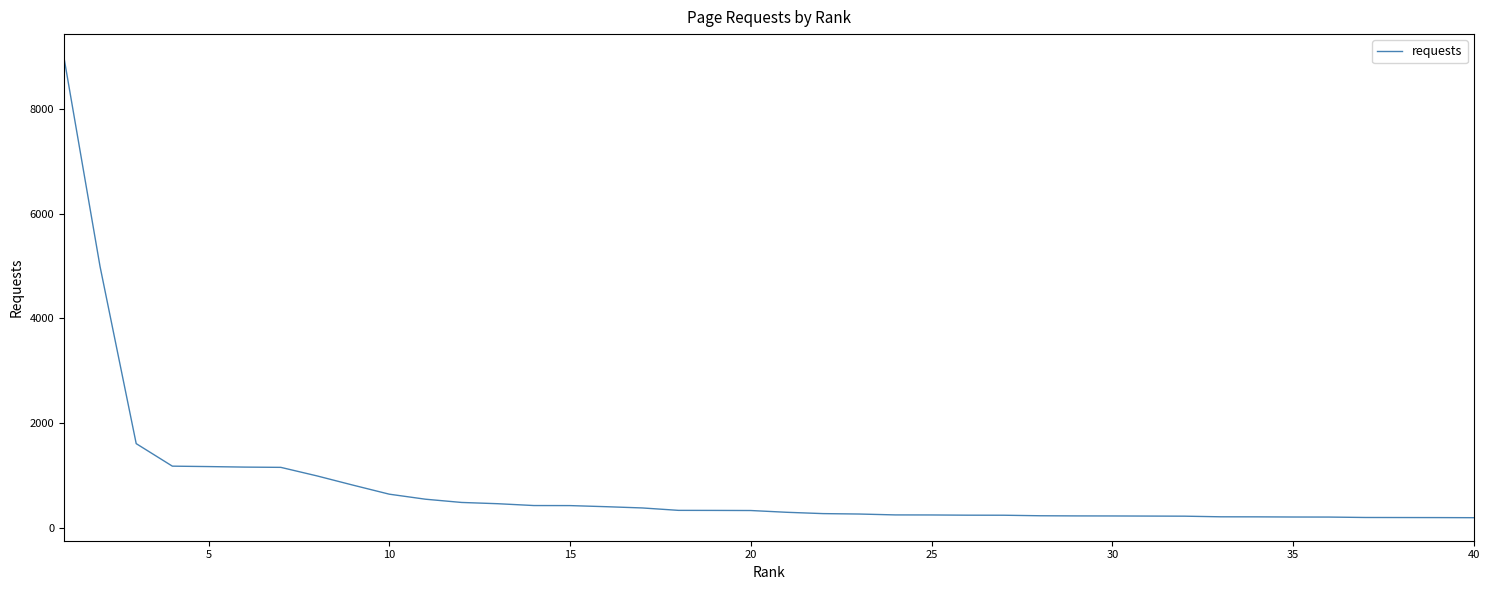

What is the difference between the maximum and minimum values?

8793